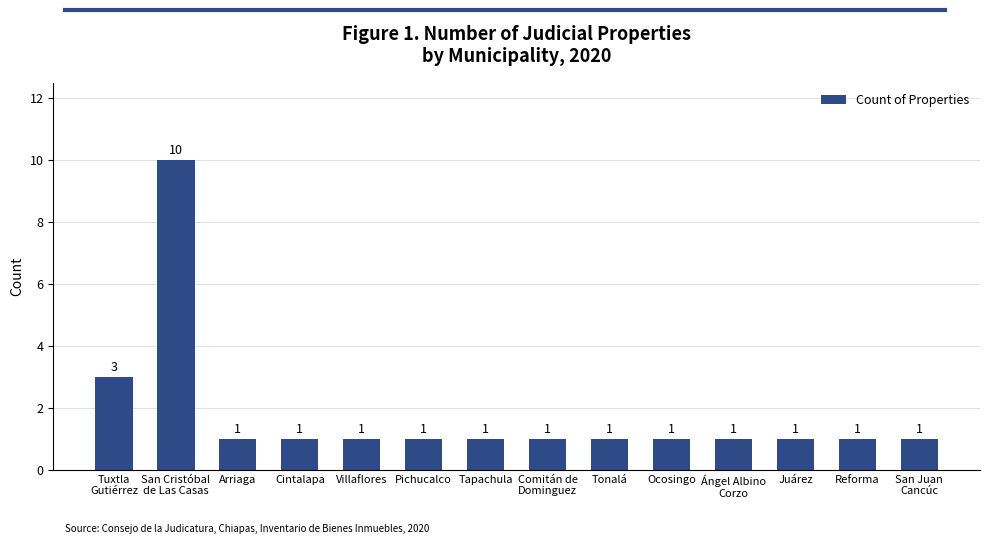

What is the minimum value shown in the chart?

1